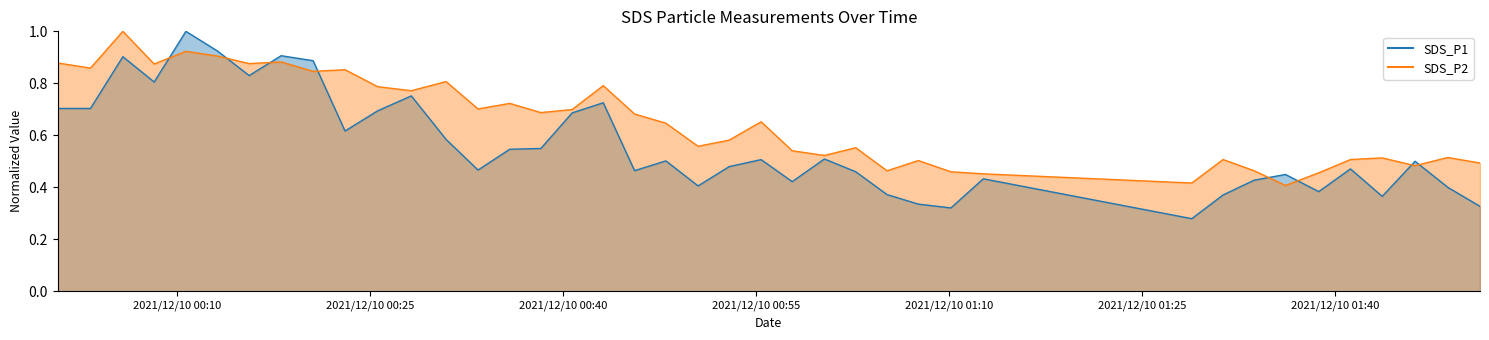

Read the SDS_P1 value at 2021/12/10 00:23:04.

0.6